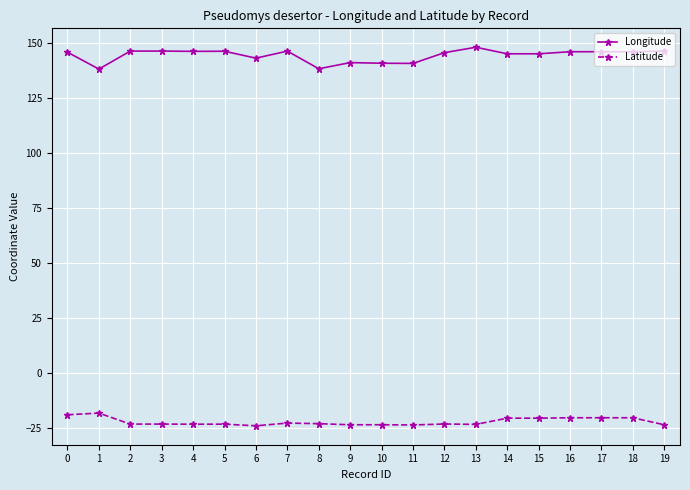

What is the average value of the Longitude series?

144.5